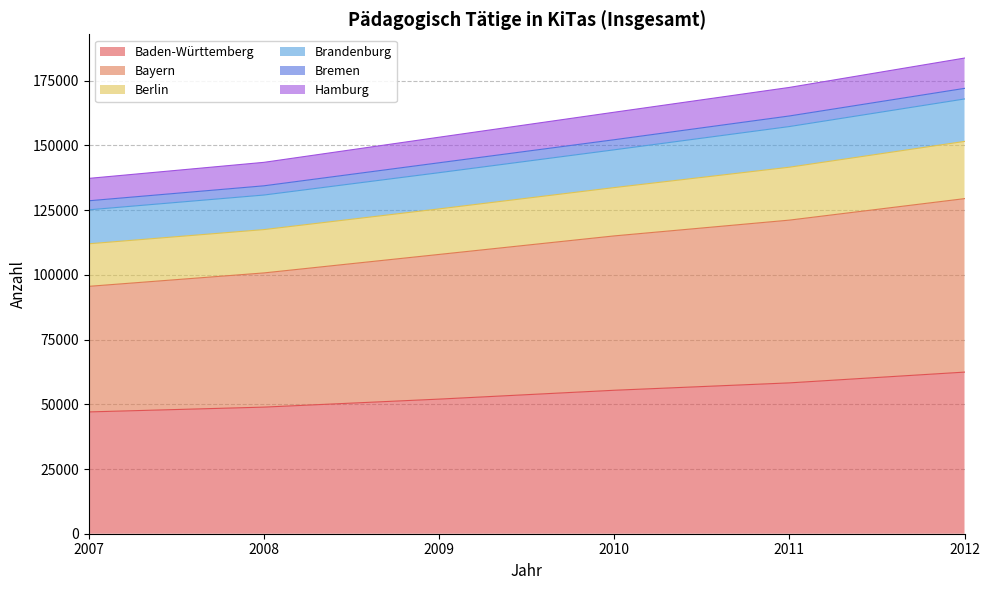

What is the maximum value for Baden-Württemberg?

62433